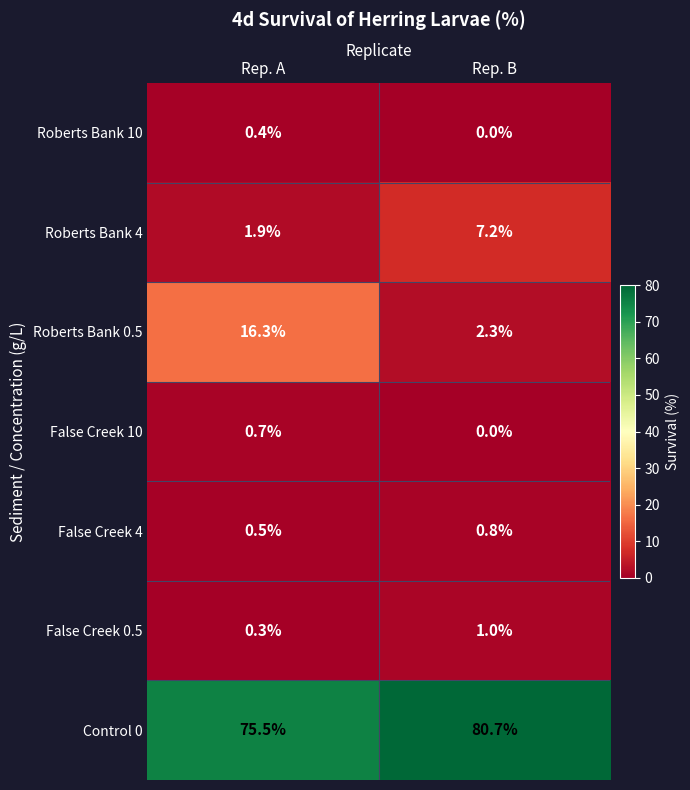

Is the value of Control 0 at Rep. A greater than the value of Roberts Bank 0.5 at Rep. A?

Yes